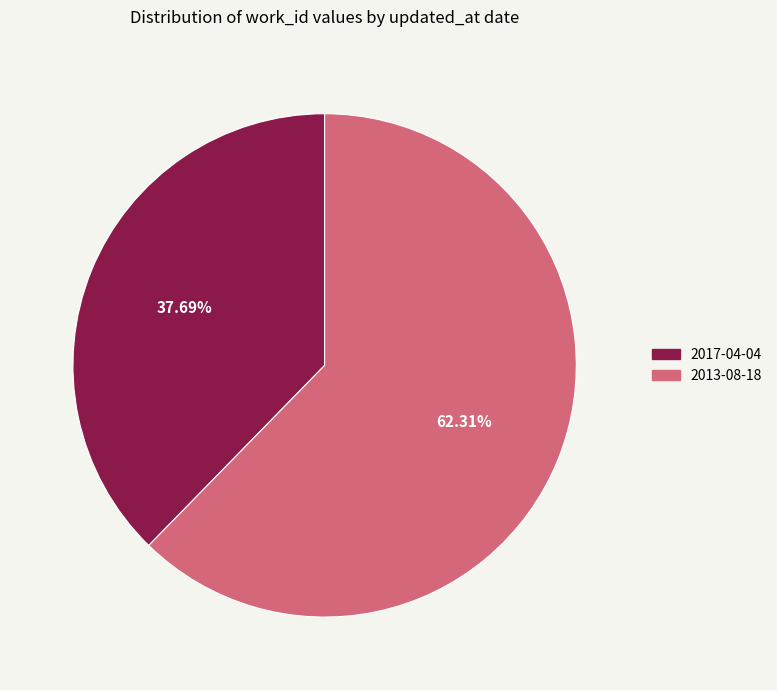

To the nearest percent, what percentage of the pie is 2013-08-18?

62%